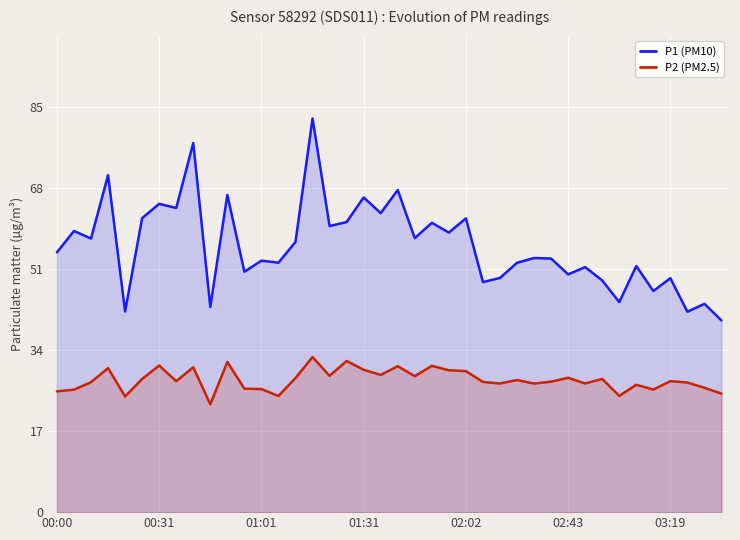

True or false: P2 (PM2.5) and P1 (PM10) cross at least once.

False